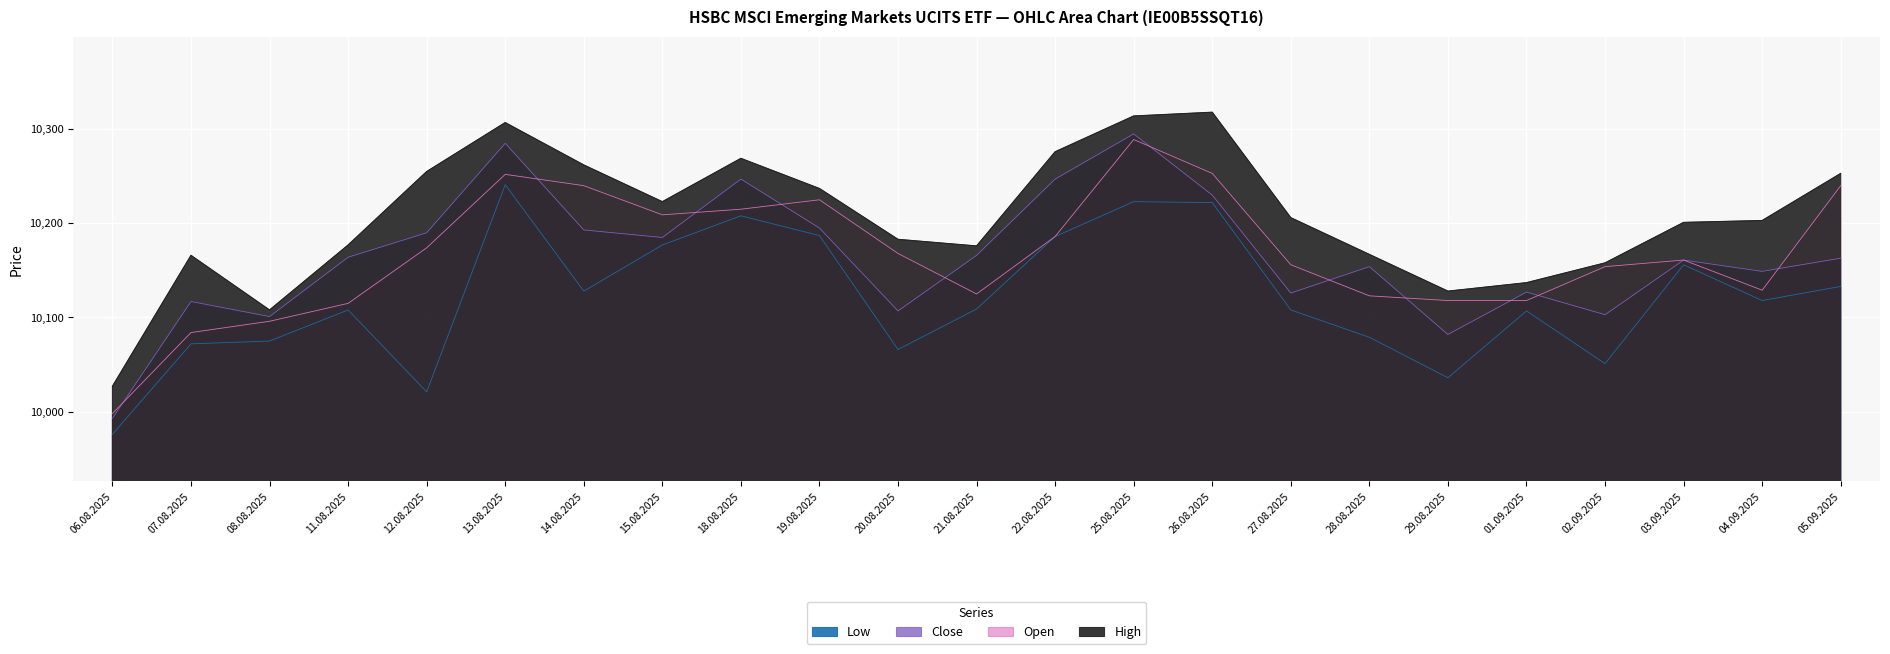

What is the maximum value shown in the chart?

10318